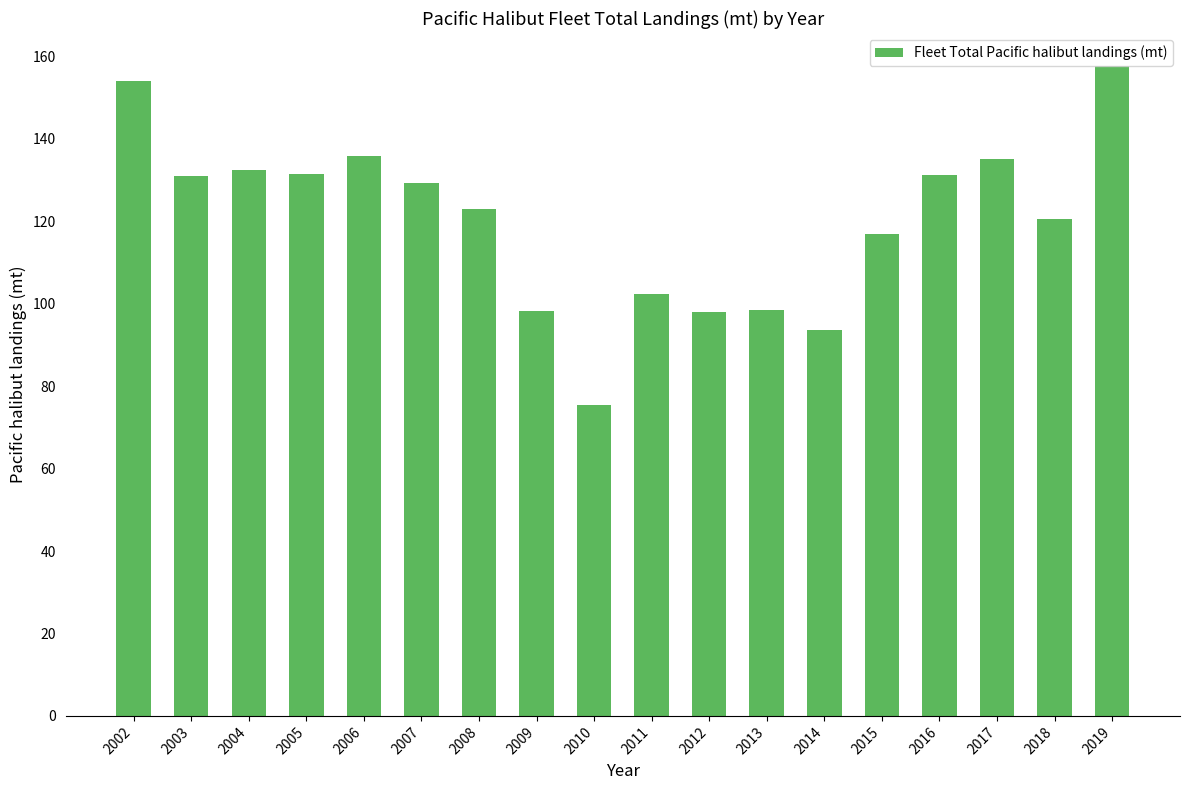

What is the sum of the values at 2002 and 2013?

252.4